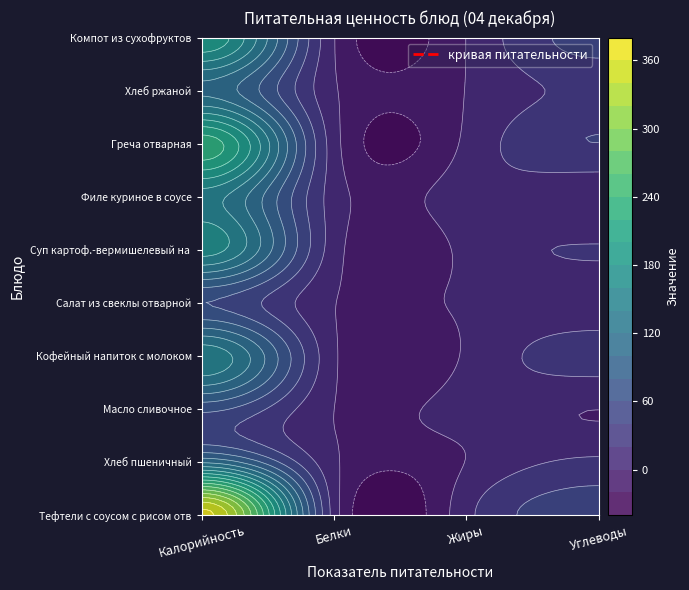

The value of Филе куриное в соусе at Углеводы is 3.4. True or false?

True